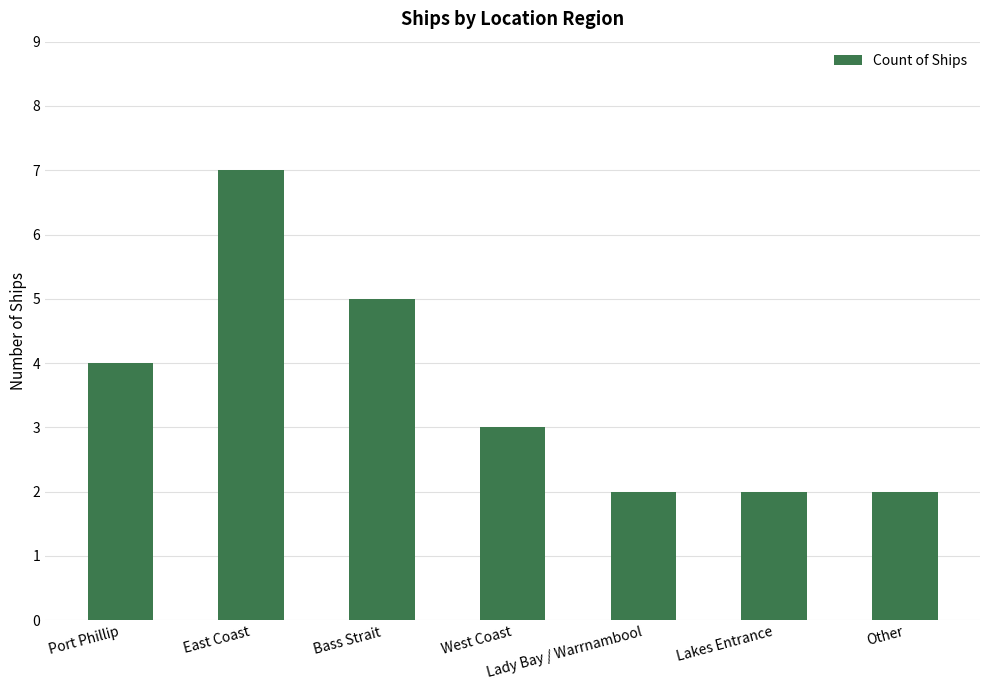

What position from the right is Other?

1